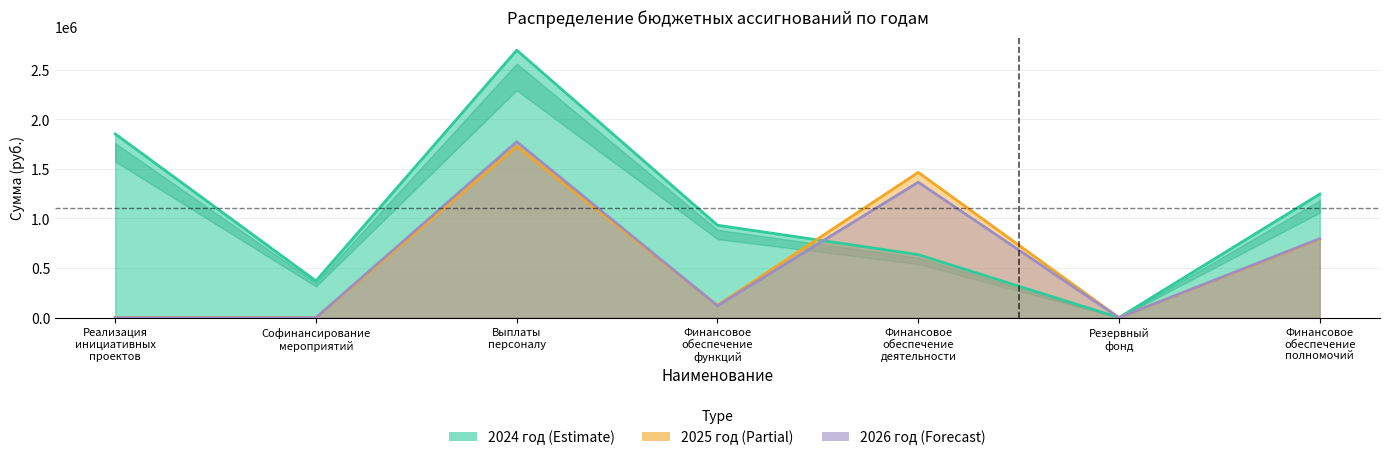

The 2025 год series shows 41029.2 at Финансовое
обеспечение
функций. True or false?

False